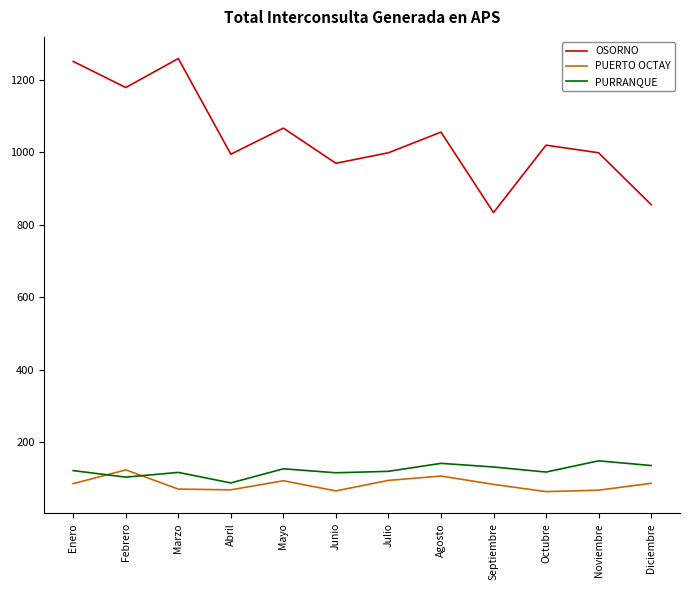

True or false: PUERTO OCTAY has a value of 151 at Enero.

False